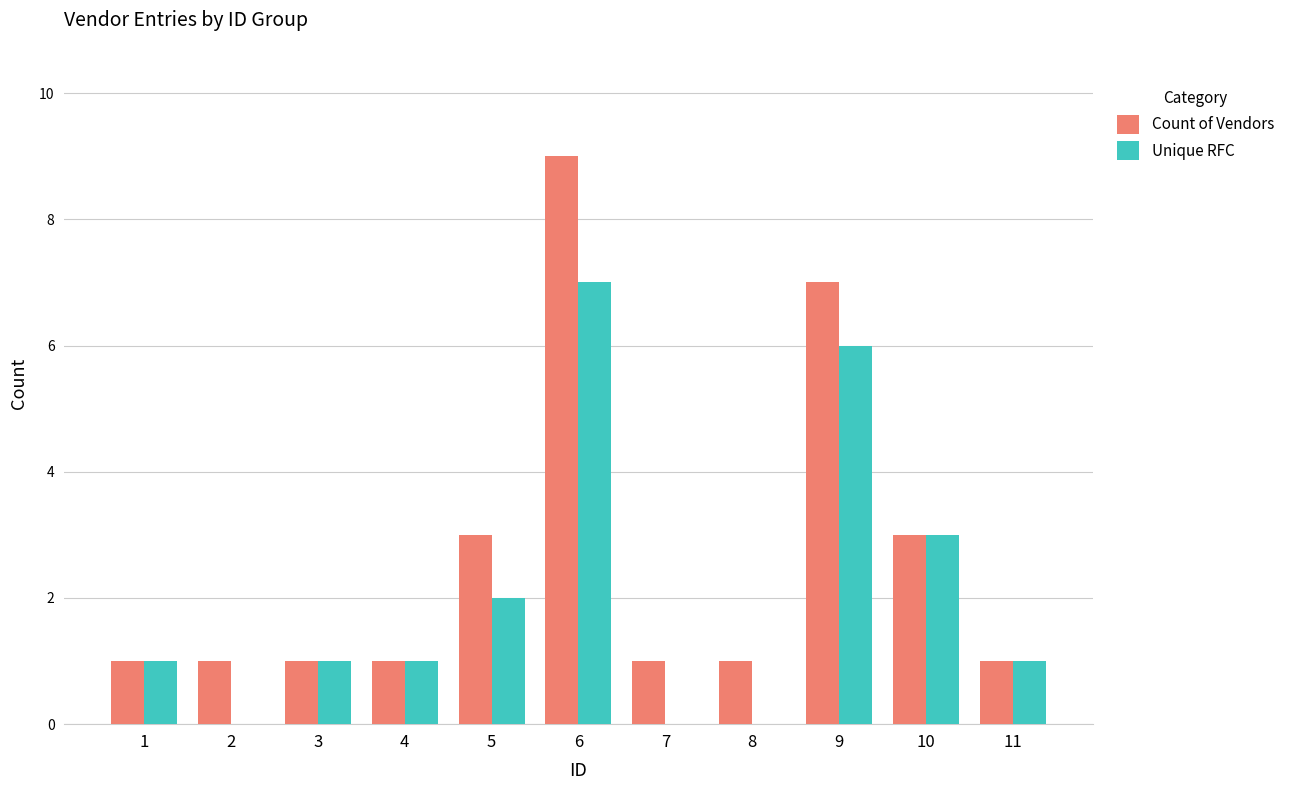

Reading right to left, what are all the values shown in this chart?

Count of Vendors: 1	3	7	1	1	9	3	1	1	1	1
Unique RFC: 1	3	6	0	0	7	2	1	1	0	1